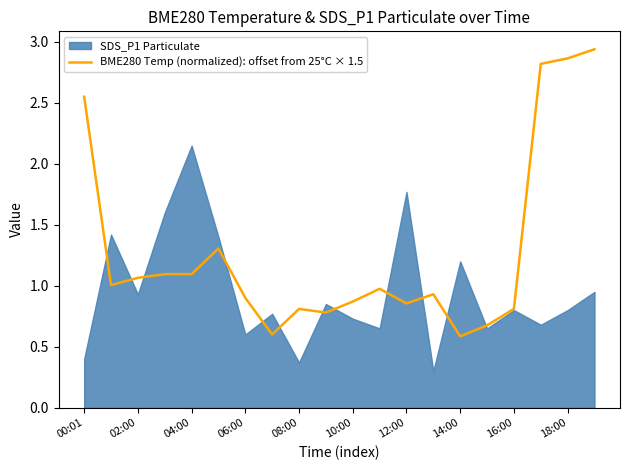

True or false: BME280 Temp (normalized): offset from 25°C × 1.5 has a value of 0.4 at 14:00.

False